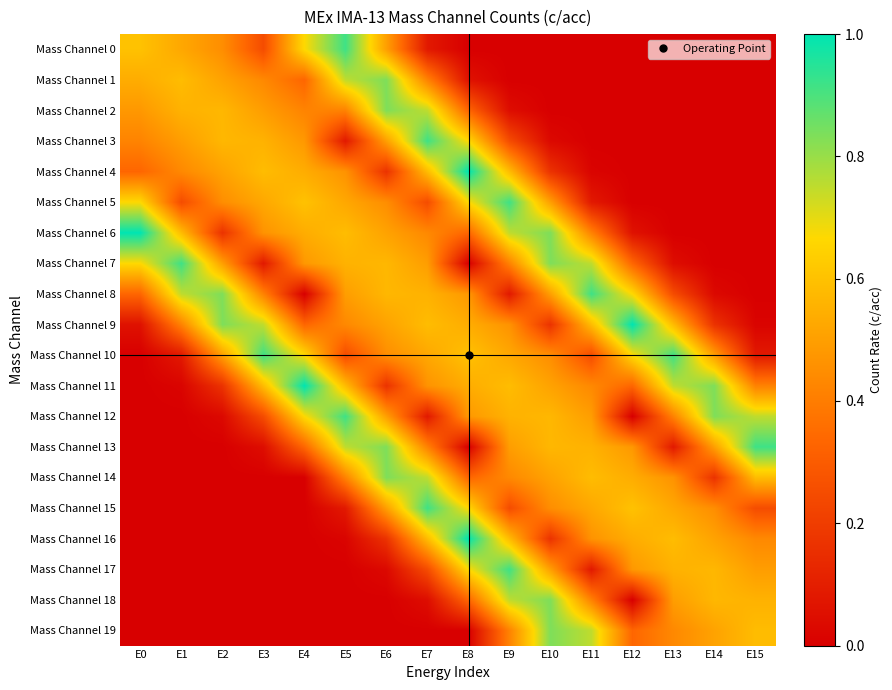

Which series has the widest spread of values?

Mass Channel 4